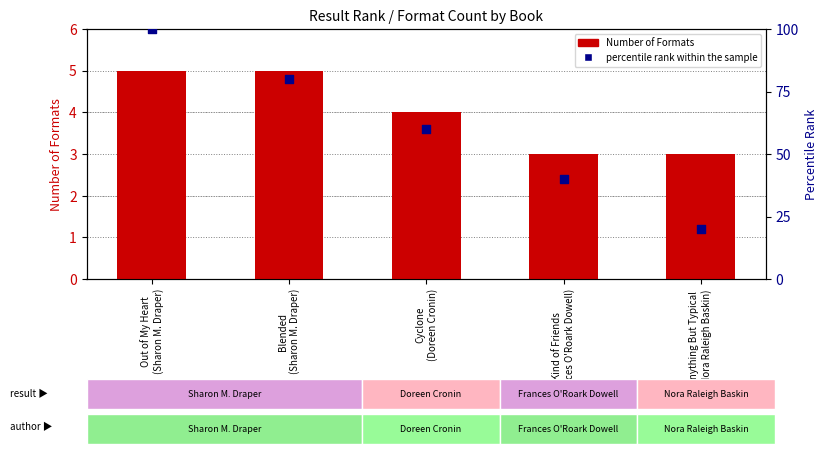

At how many categories does at least one series exceed 50?

3